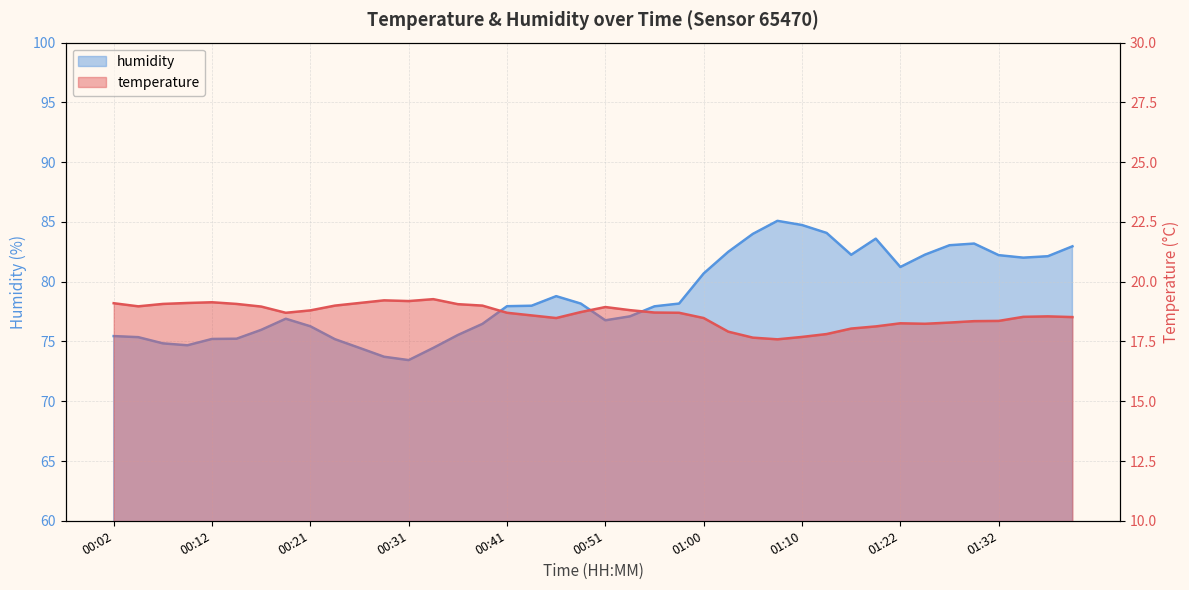

Which category has the highest value in the humidity series?

01:08